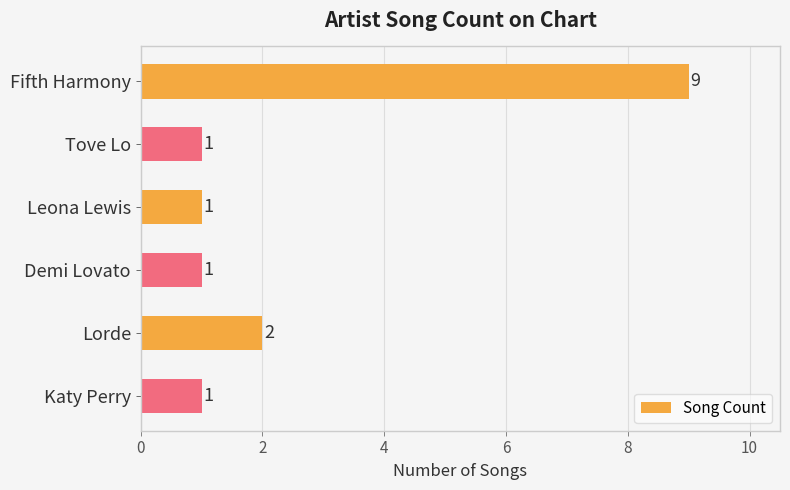

How many data points does each series have?

6